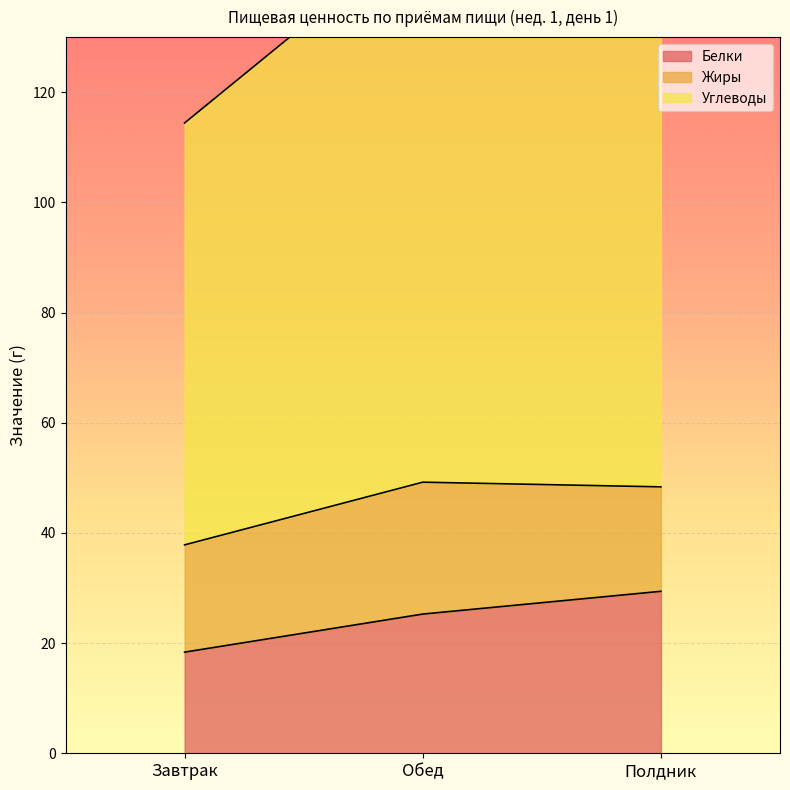

Rank the series at Полдник from lowest to highest value.

Жиры, Белки, Углеводы